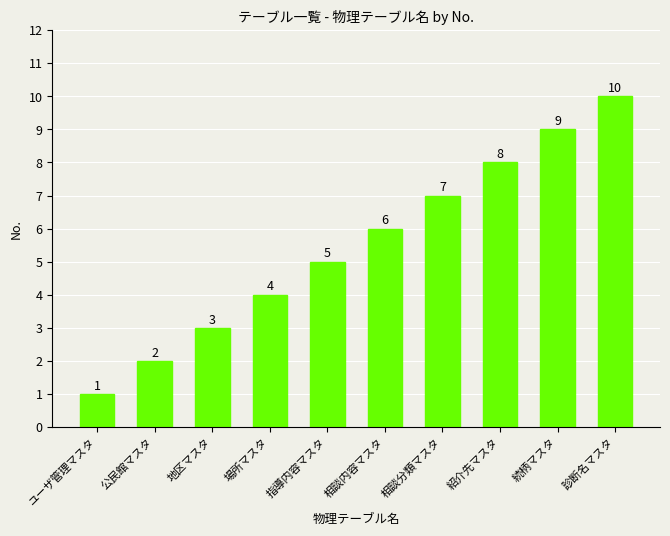

Reading left to right, list all the values displayed in this chart.

1	2	3	4	5	6	7	8	9	10